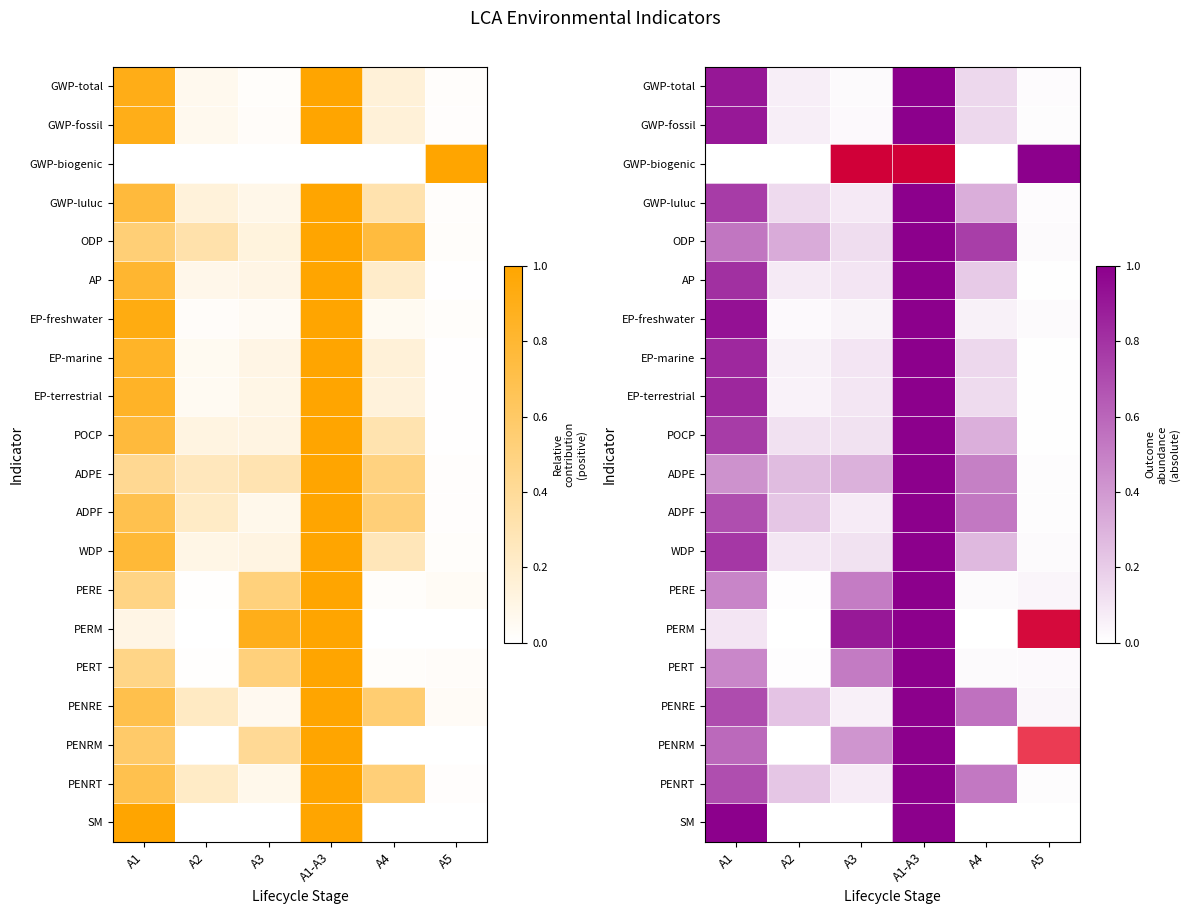

Is the value of GWP-fossil at A1 greater than the value of ADPE at A1?

Yes